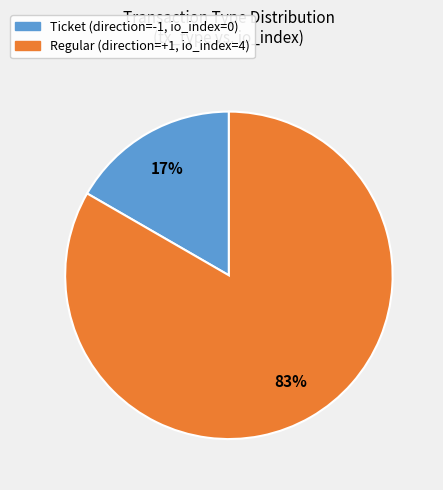

Which category has the smallest portion of the pie?

Ticket (direction=-1, io_index=0)